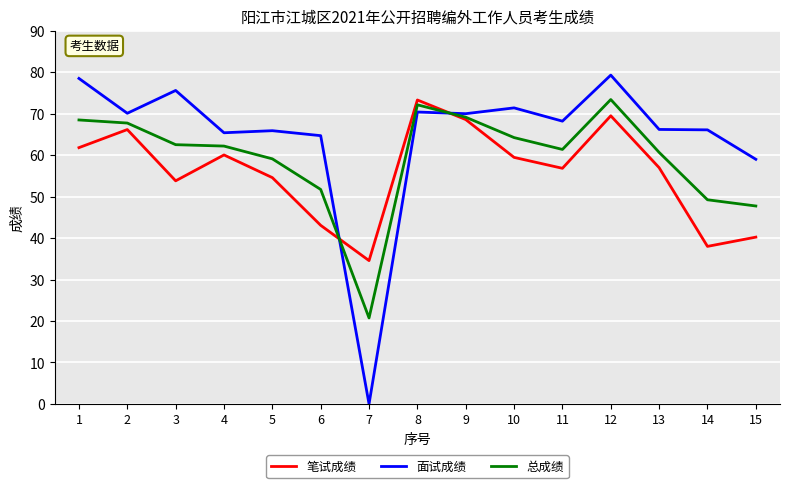

At how many categories does at least one series exceed 50?

14